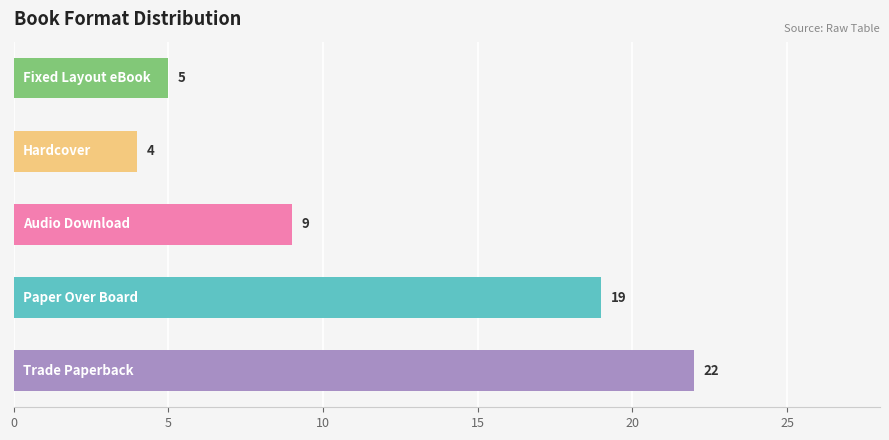

What is the average value?

12